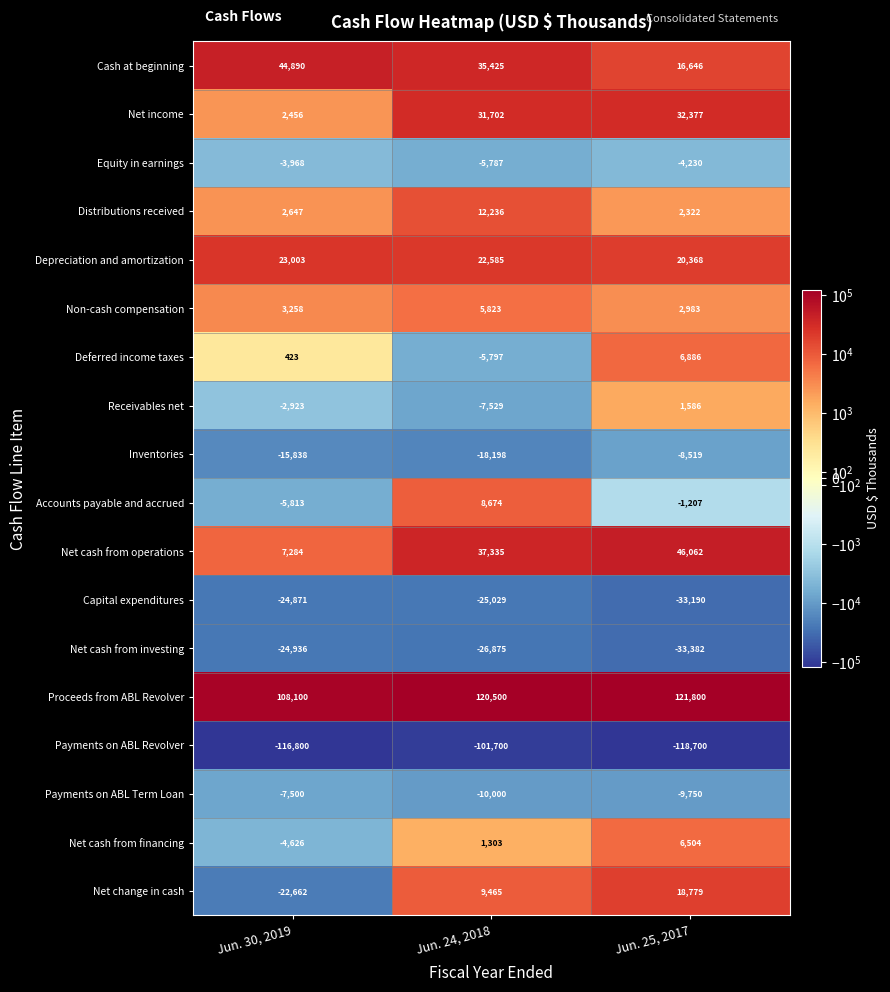

What is the minimum value shown in the chart?

-118700